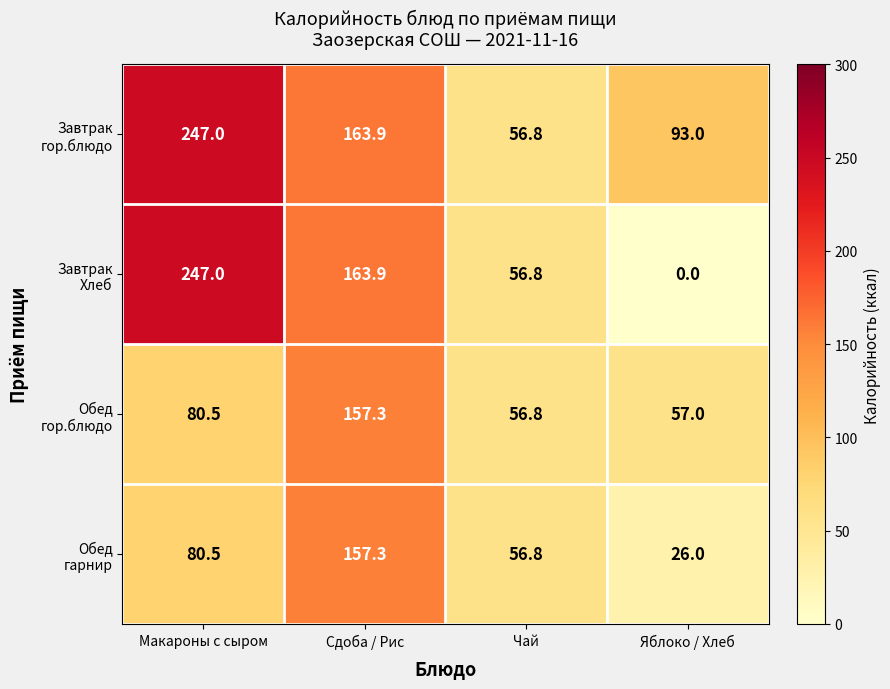

At which category is the sum across all series the highest?

Макароны с сыром